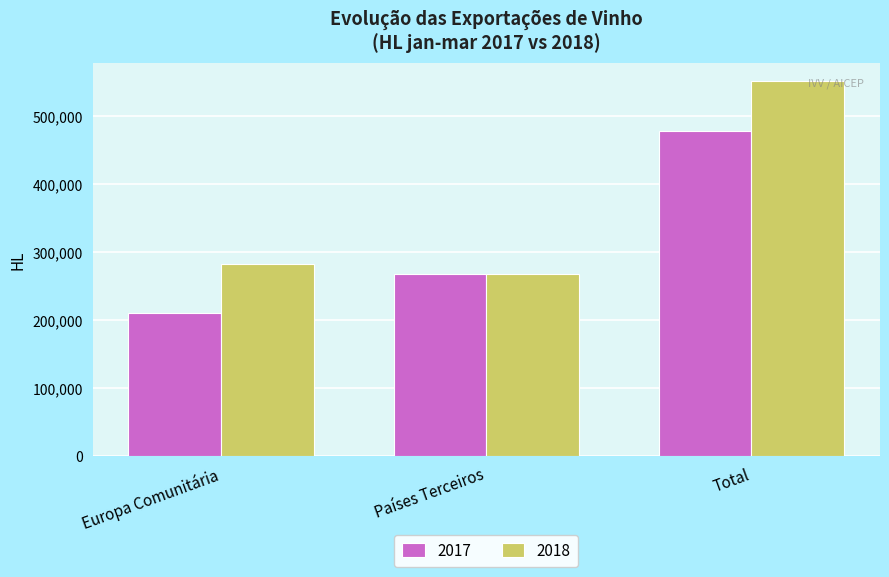

At which label is 2018 closest to 409575?

Europa Comunitária